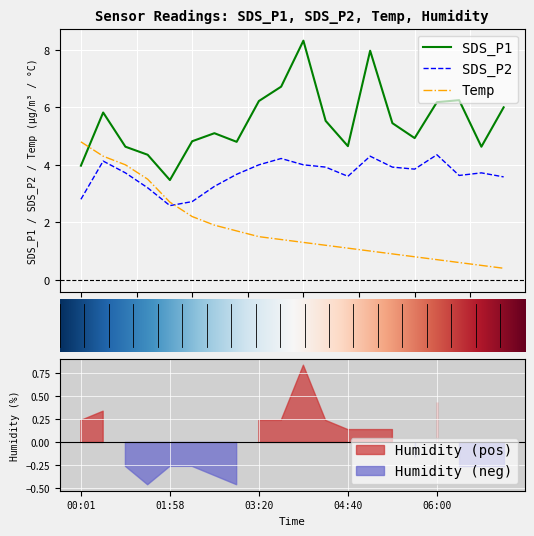

How many data points in Temp are above 1?

13